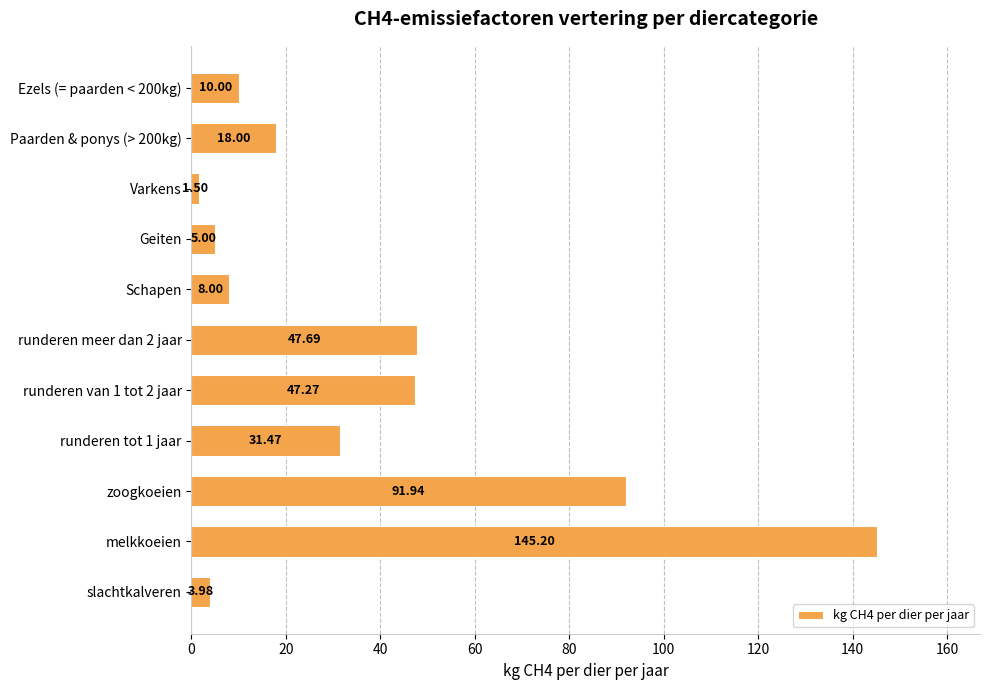

What is the change in value from runderen meer dan 2 jaar to Varkens?

-46.2